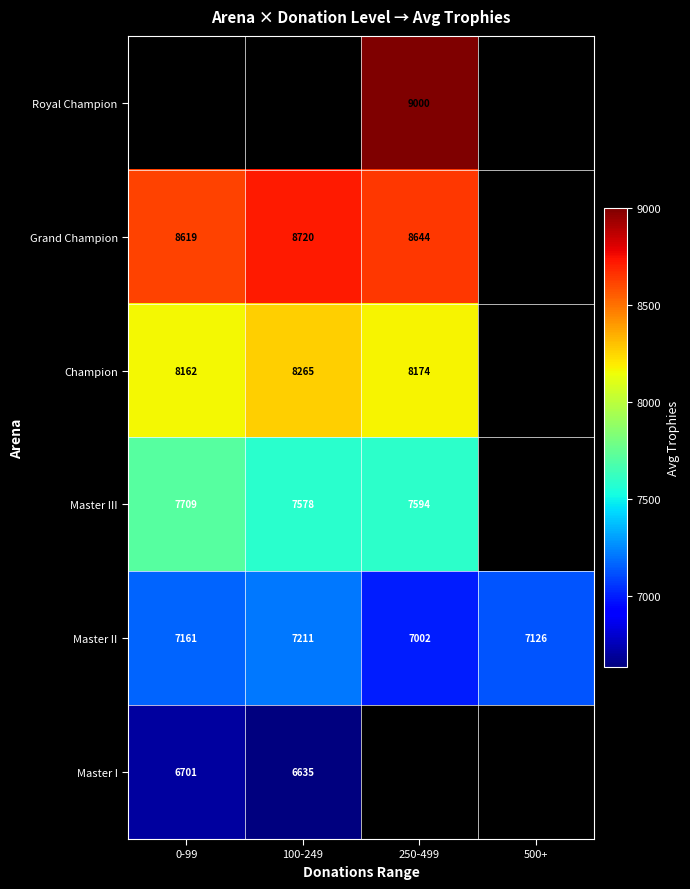

Is the value of Master II at 500+ greater than the value of Master I at 0-99?

Yes